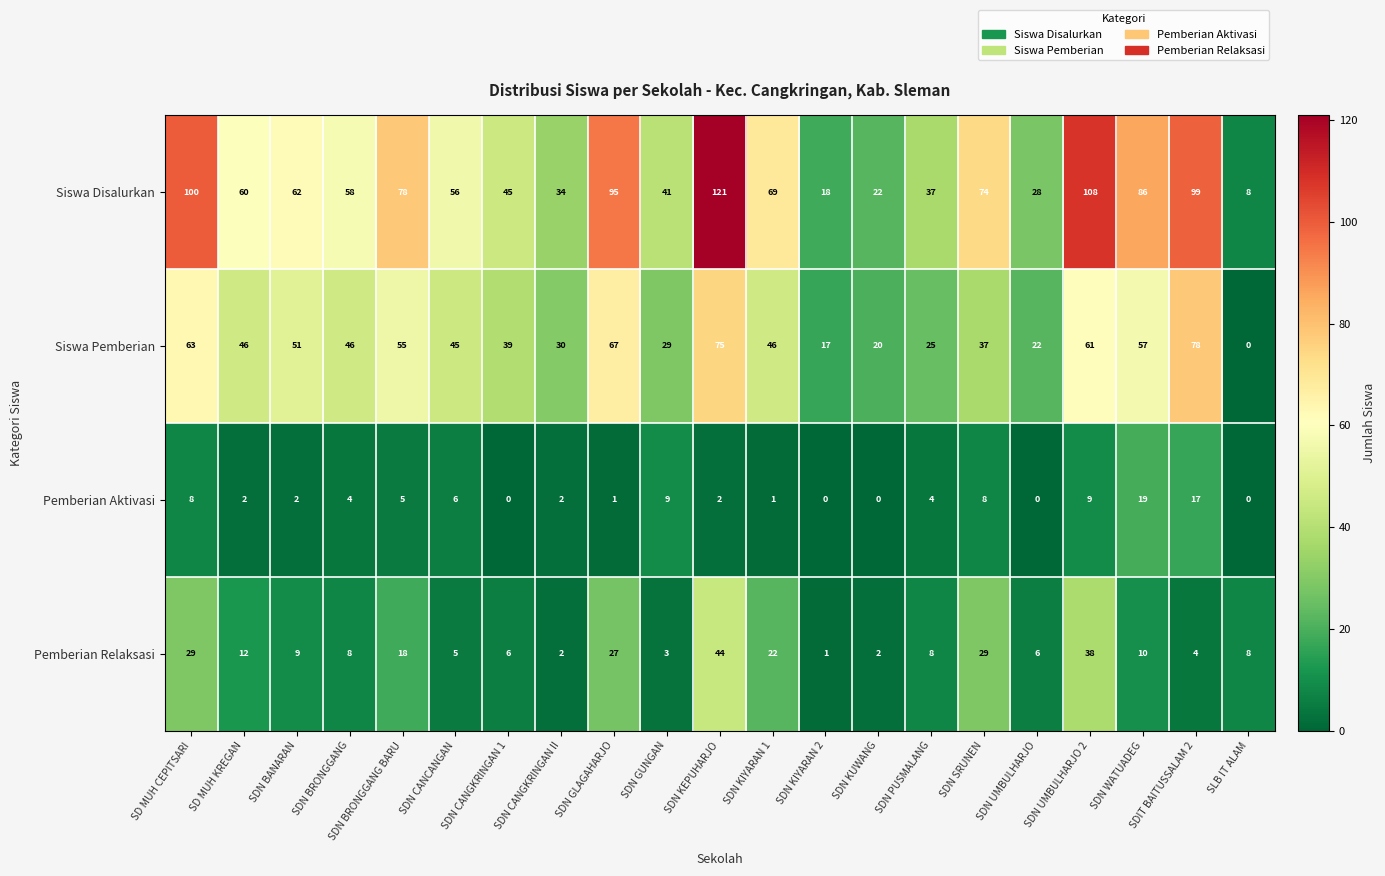

At which category is the sum across all series the highest?

SDN KEPUHARJO